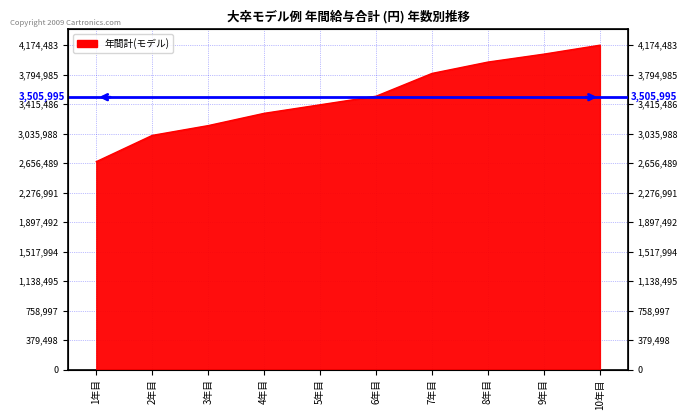

At which category does the chart reach its peak across all series?

10年目